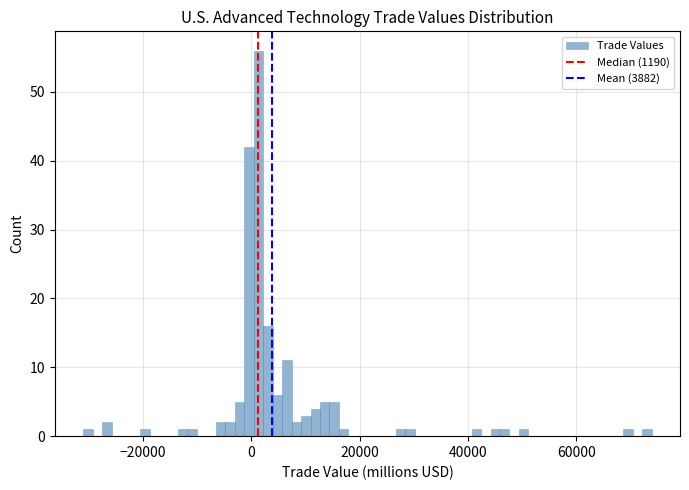

Read against the x-axis, roughly where is the centre of the tallest bar?

2000